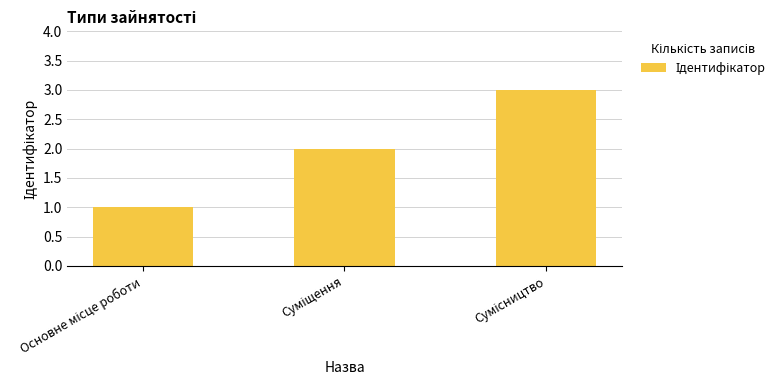

What is the minimum value shown in the chart?

1